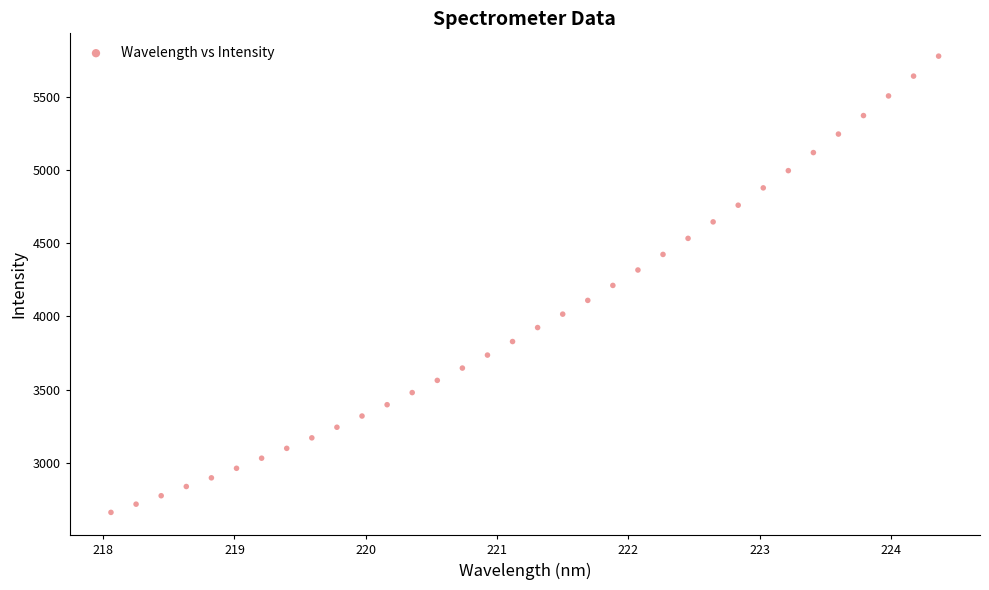

What is the range of X values (max minus min)?

6.3